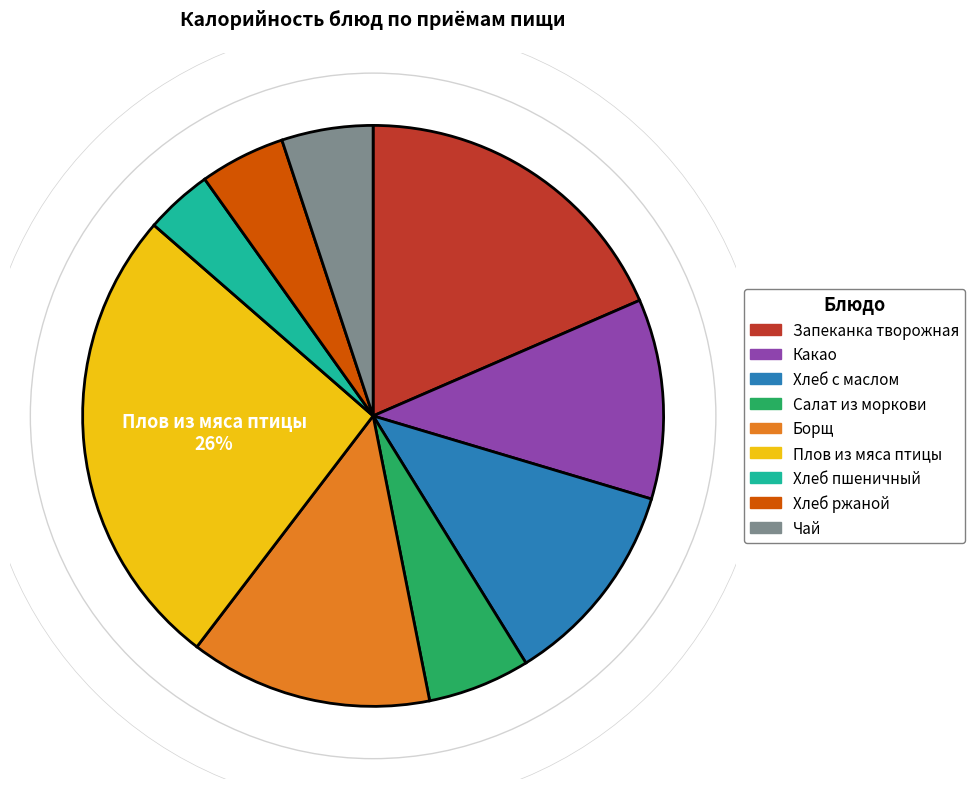

Which slice is the smallest?

Хлеб пшеничный